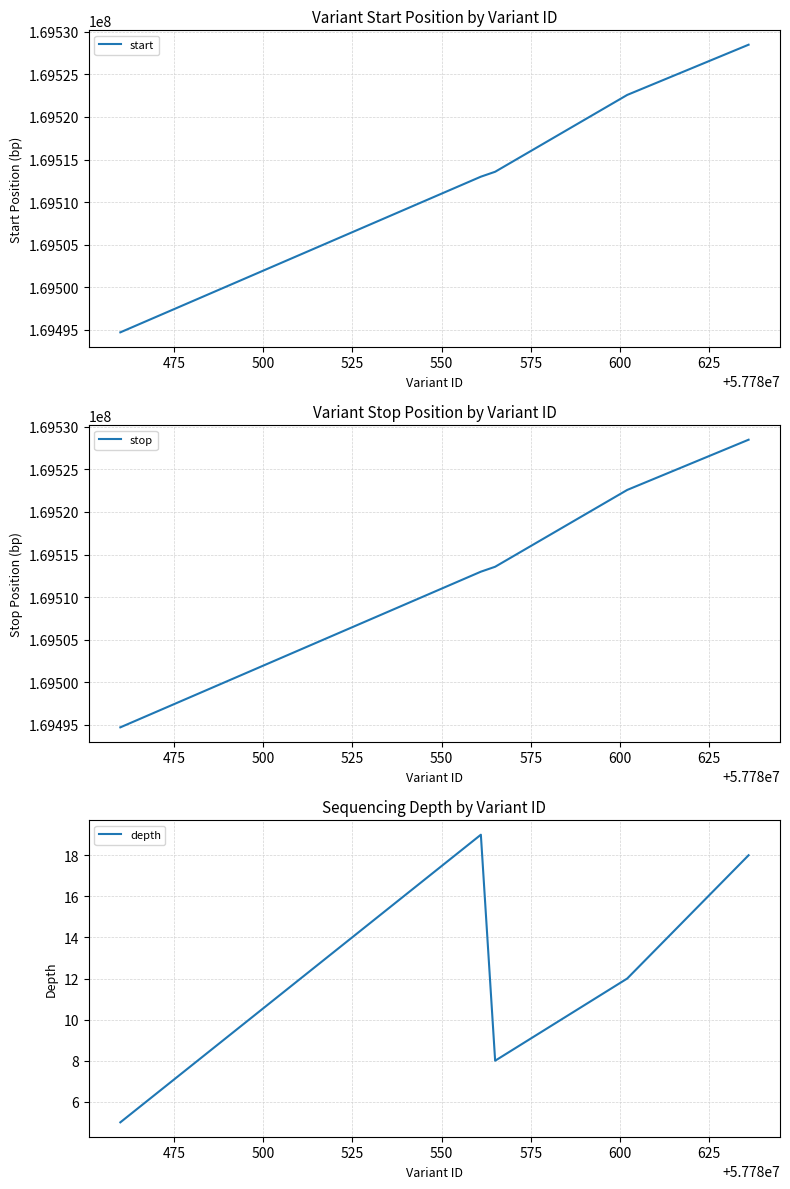

What is the value of the depth point at the 3rd from the left?

8